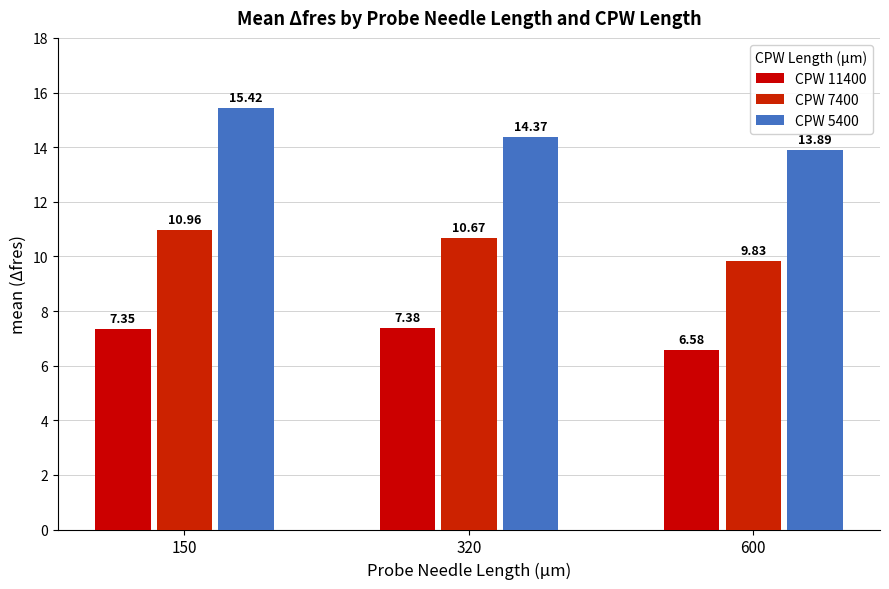

What is the average value of the CPW 11400 series?

7.1